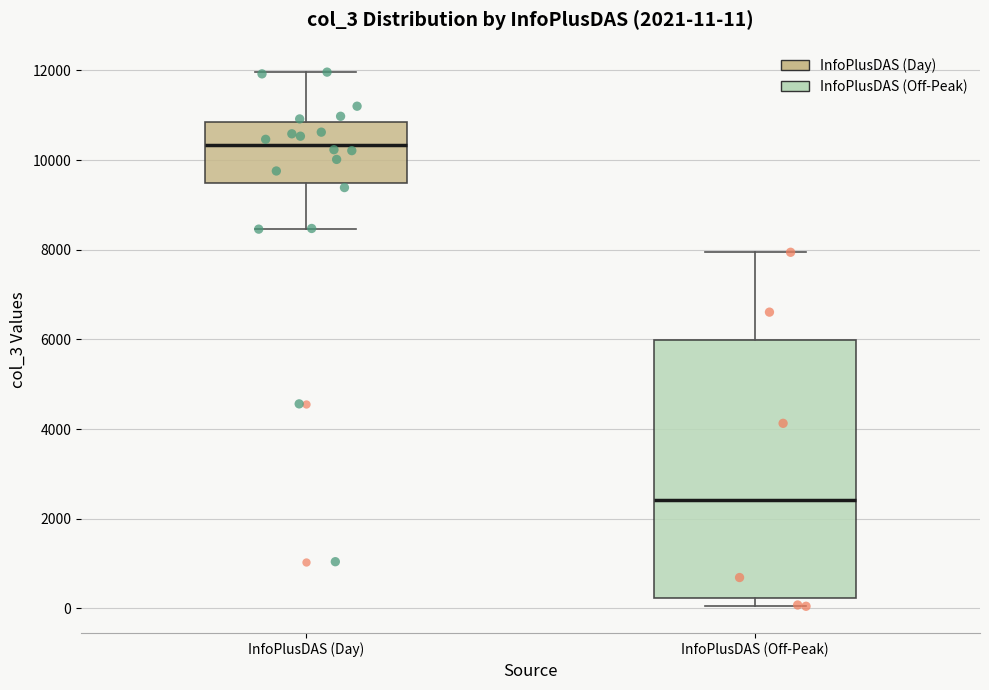

Which box is the tallest, from its lower edge to its upper edge?

InfoPlusDAS (Off-Peak)